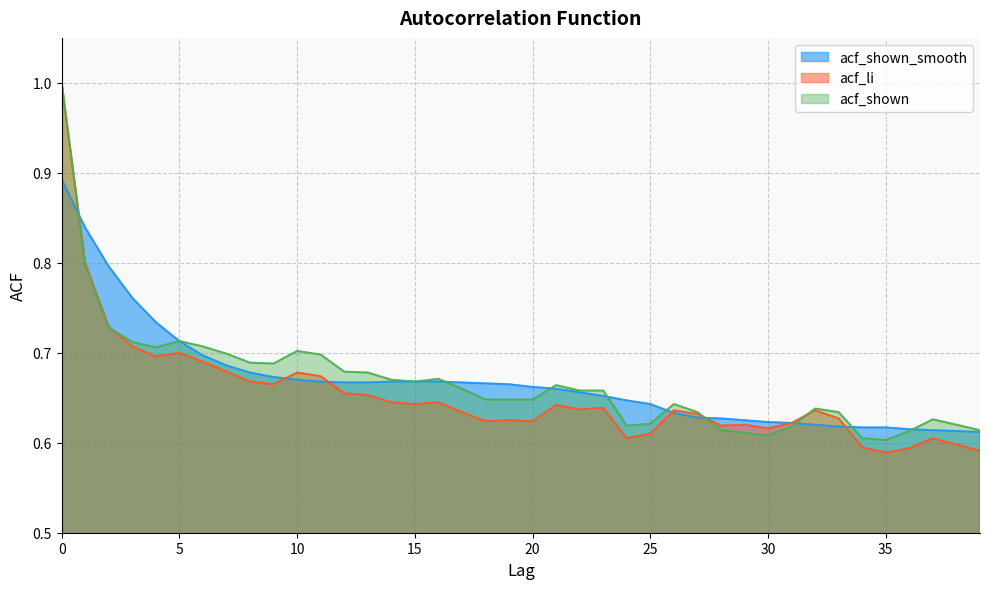

At how many categories does at least one series exceed 0?

40